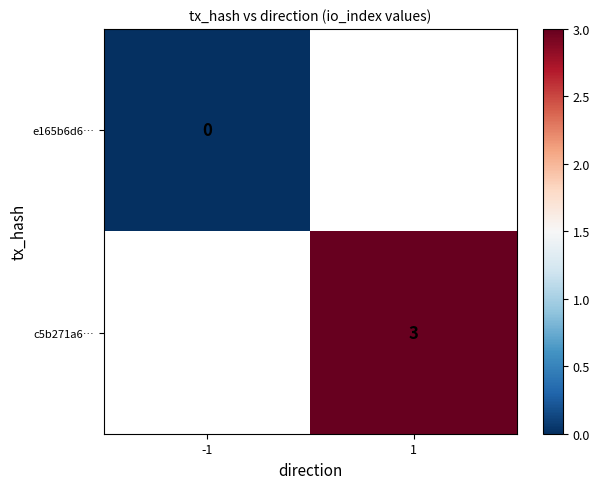

The c5b271a6… series shows 3 at 1. True or false?

True